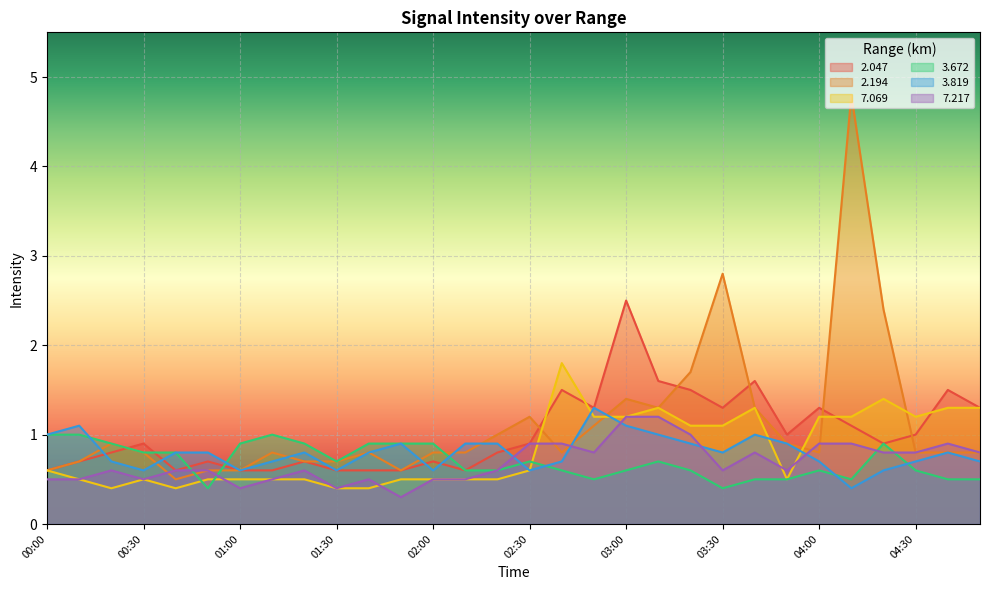

At 04:00, list the series in order from largest to smallest.

2.047, 7.069, 7.217, 2.194, 3.819, 3.672